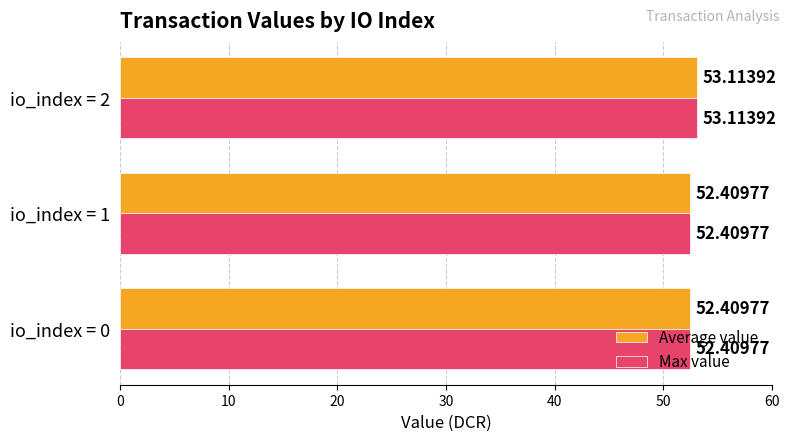

What is the total value across all series at io_index = 0?

104.8